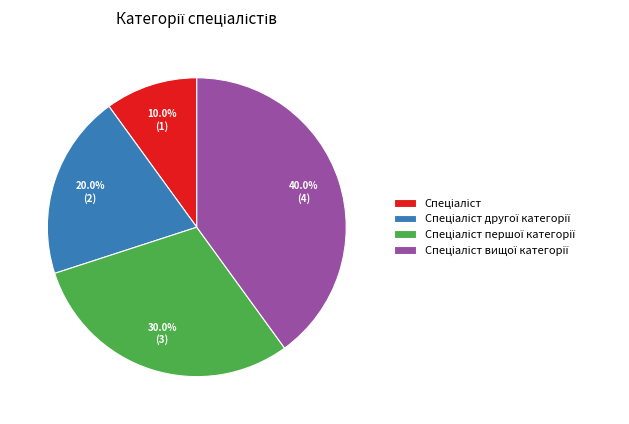

Does any single category account for the majority?

No